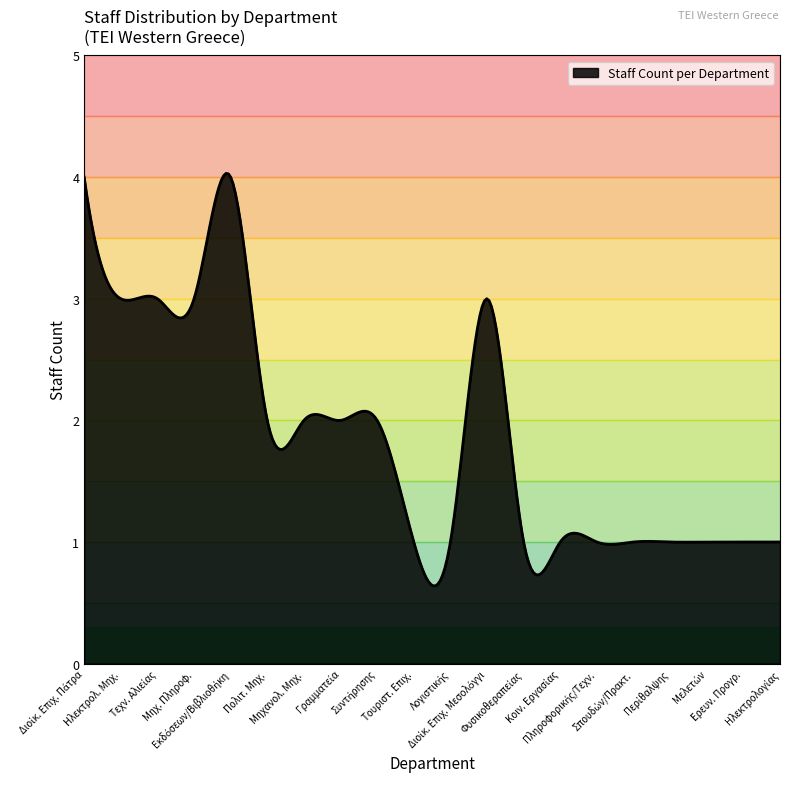

What is the minimum value shown in the chart?

0.6